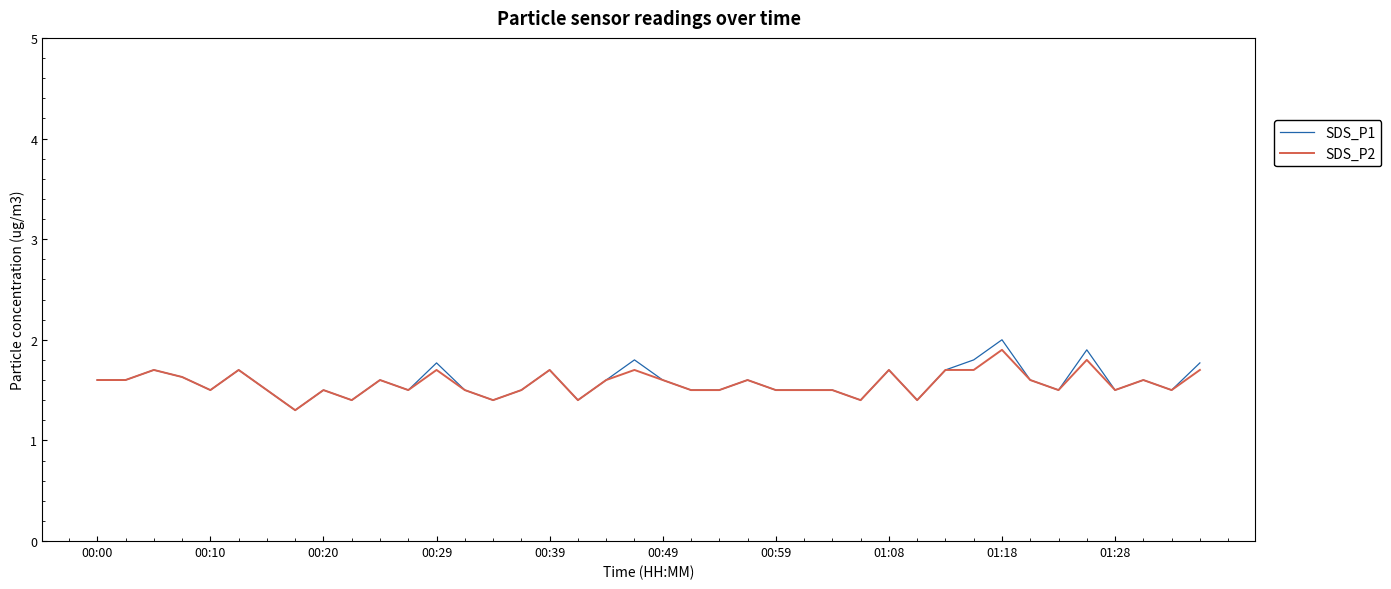

What are all the series names shown in the legend?

SDS_P1, SDS_P2